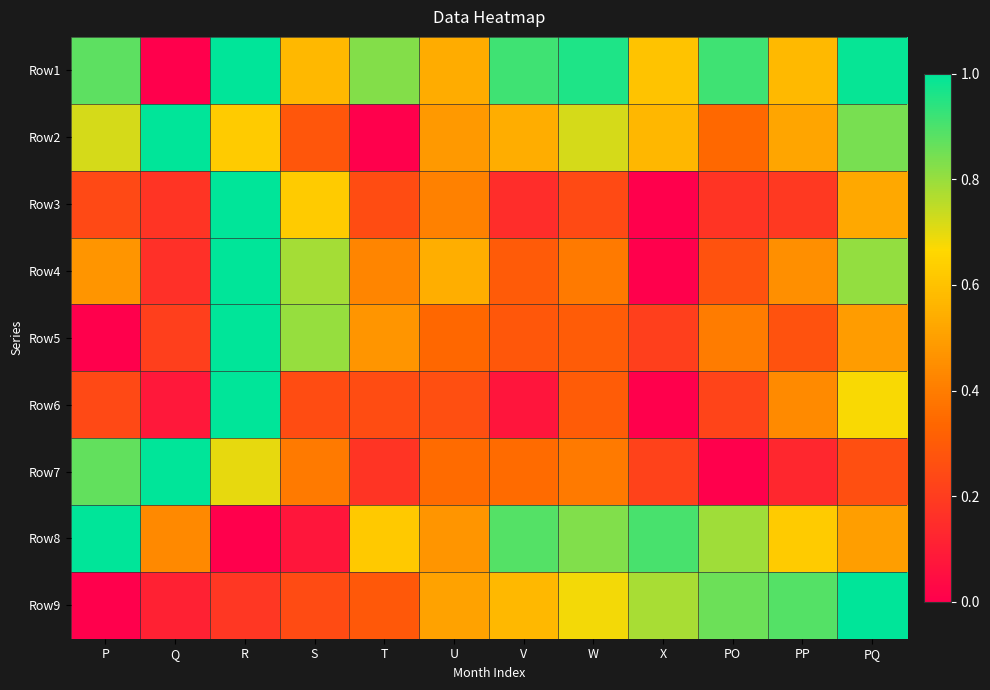

Which category has the lowest value across all series?

Q